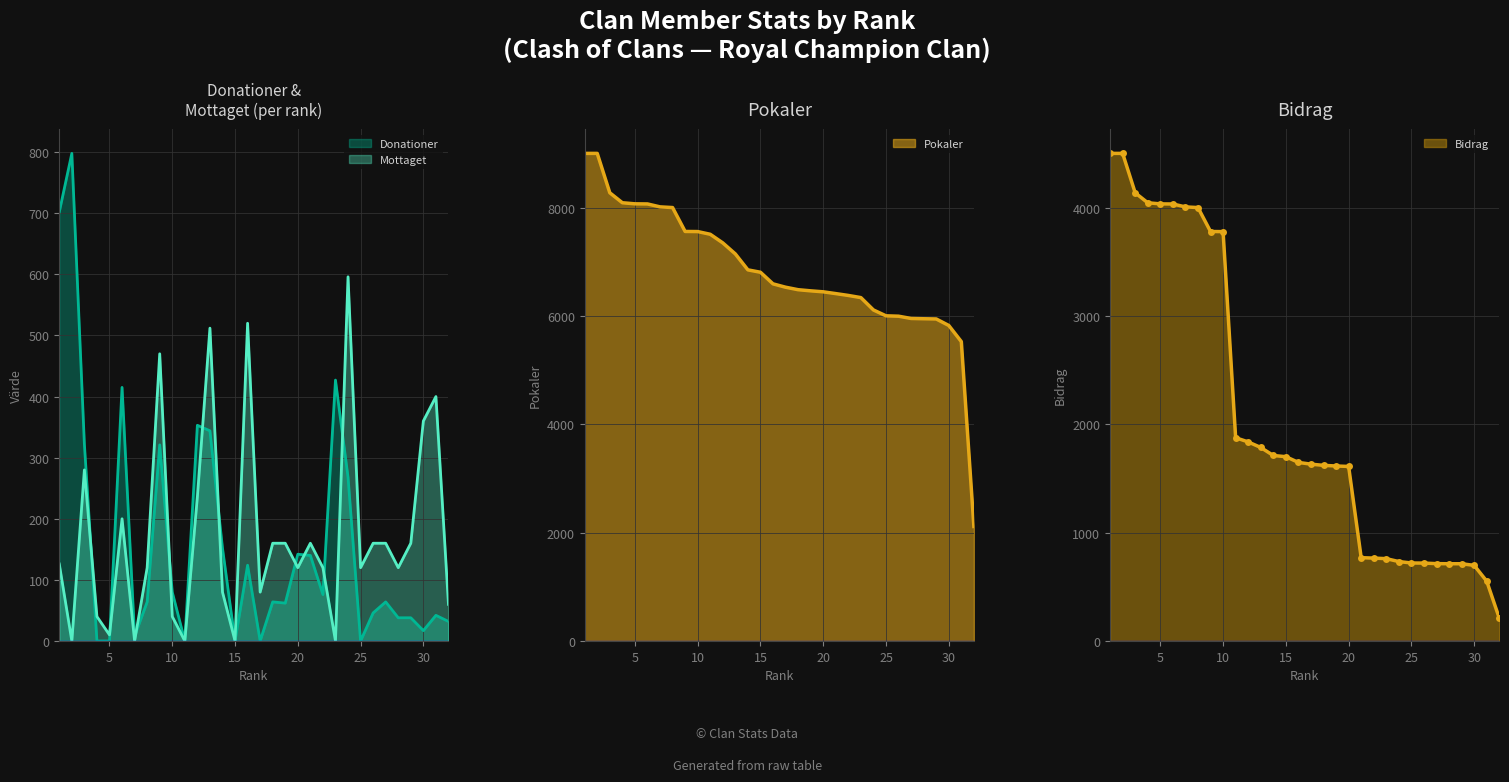

In Donationer, how many points are lower than both neighbors (excluding endpoints)?

8